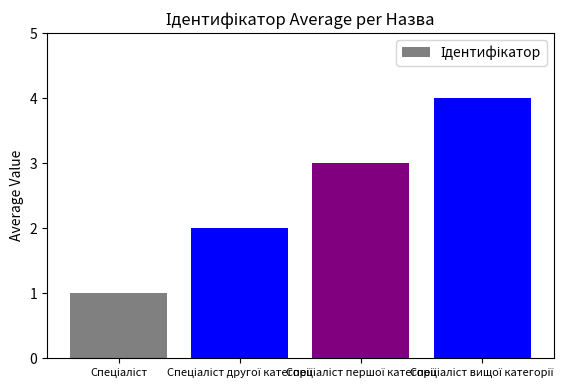

What is the difference between the maximum and minimum values?

3